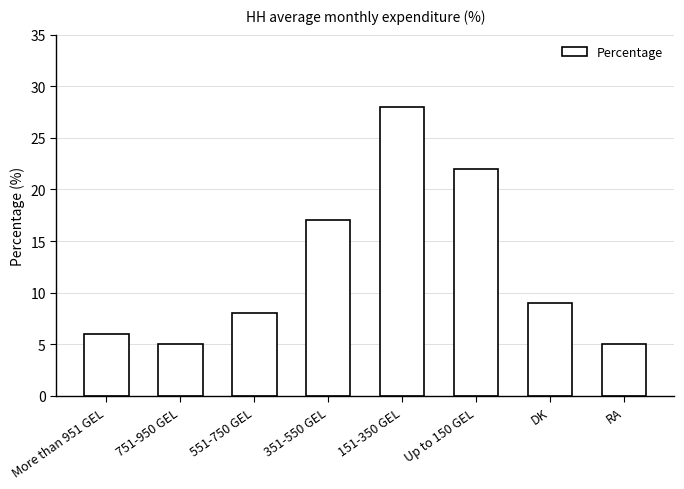

What is the difference between the values at DK and 351-550 GEL?

8